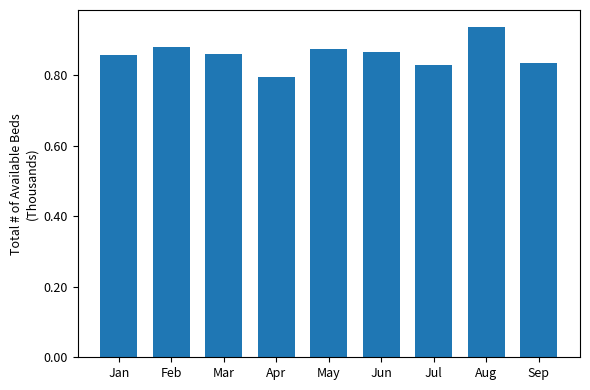

What is the difference between the maximum and minimum values?

0.1